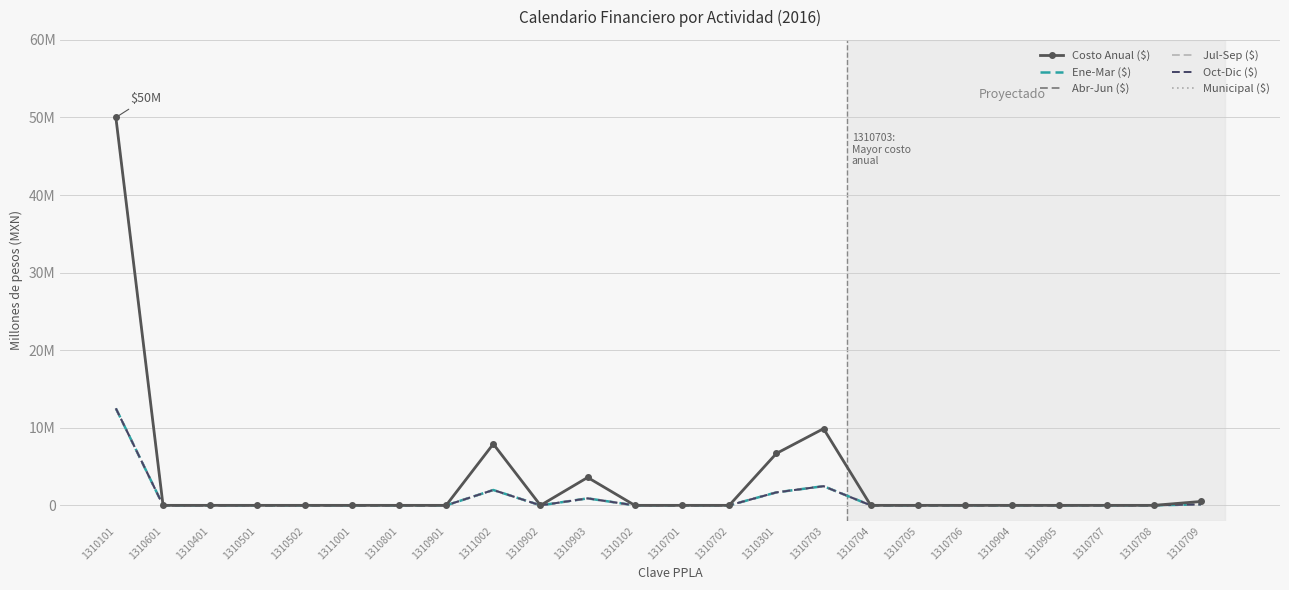

Does the chart have visible grid lines?

Yes